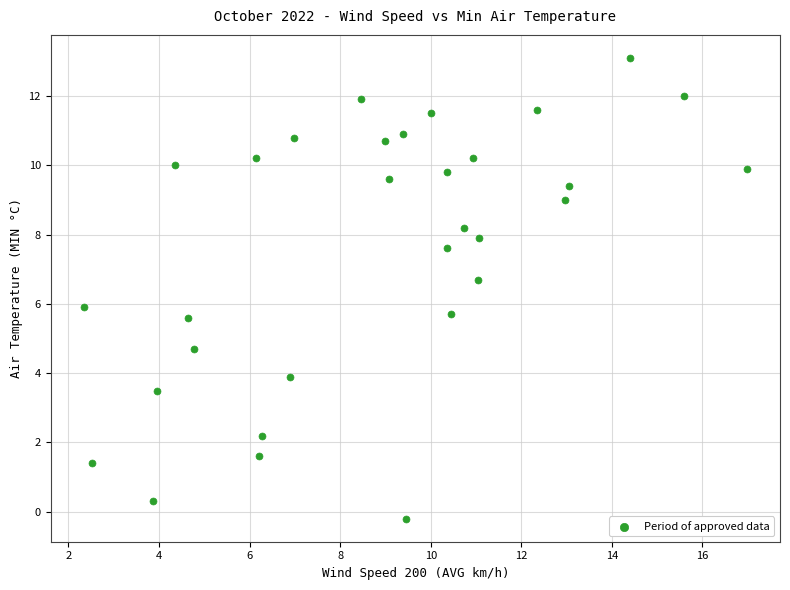

What is the range of X values (max minus min)?

14.6